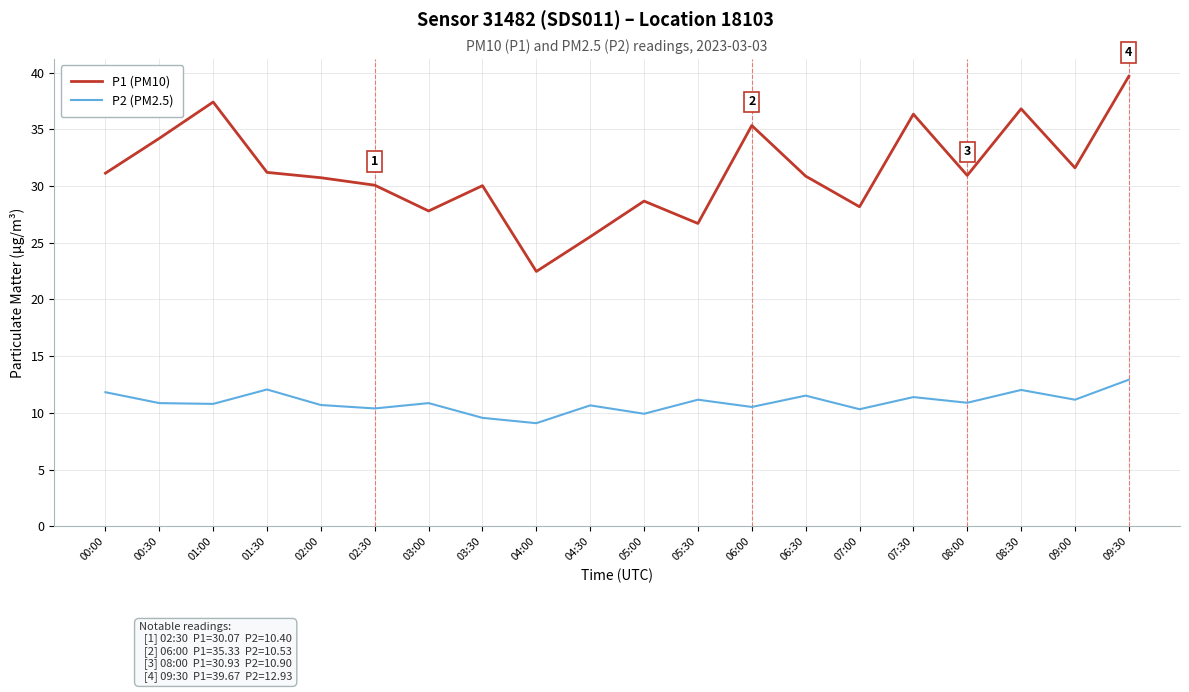

What is the difference between the maximum and minimum values in the P1 (PM10) series?

17.2